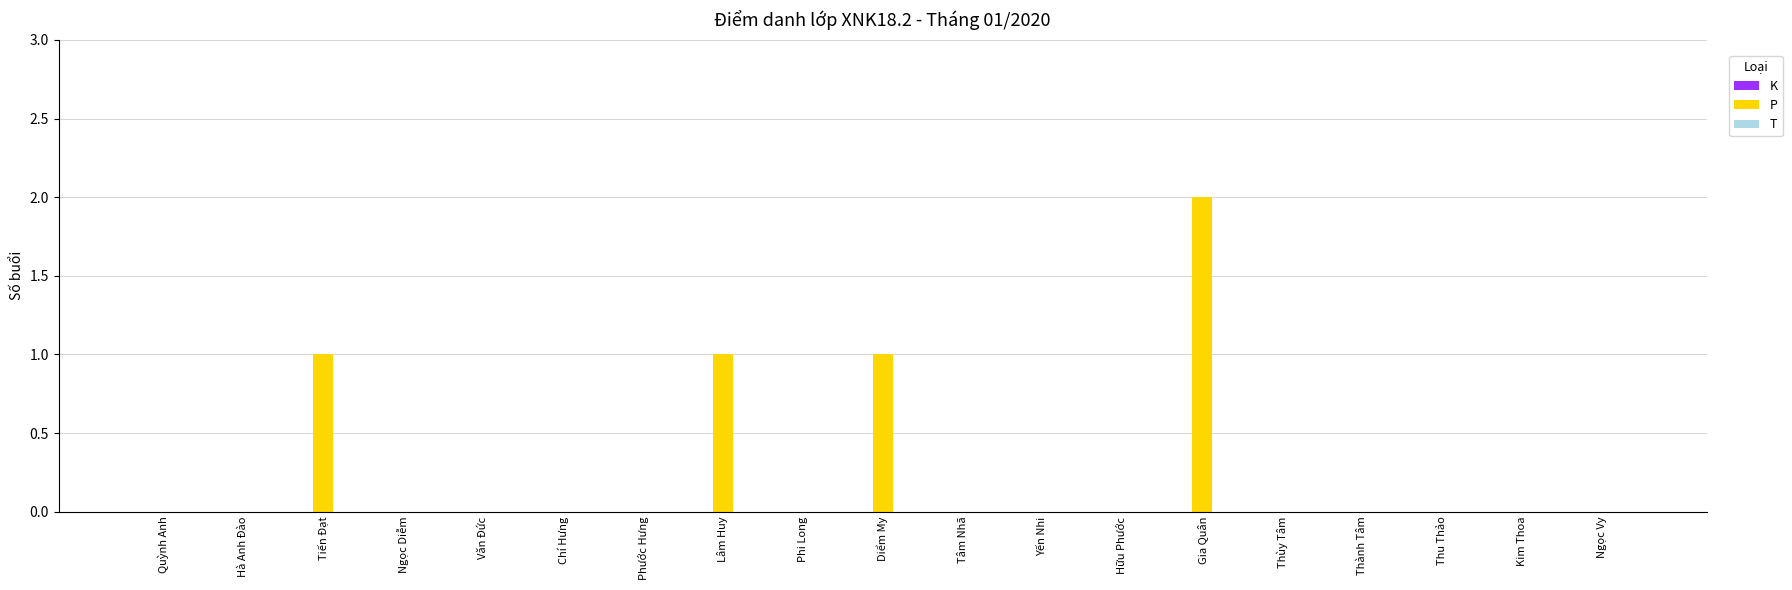

The value at Ngọc Diễm is -1. True or false?

False